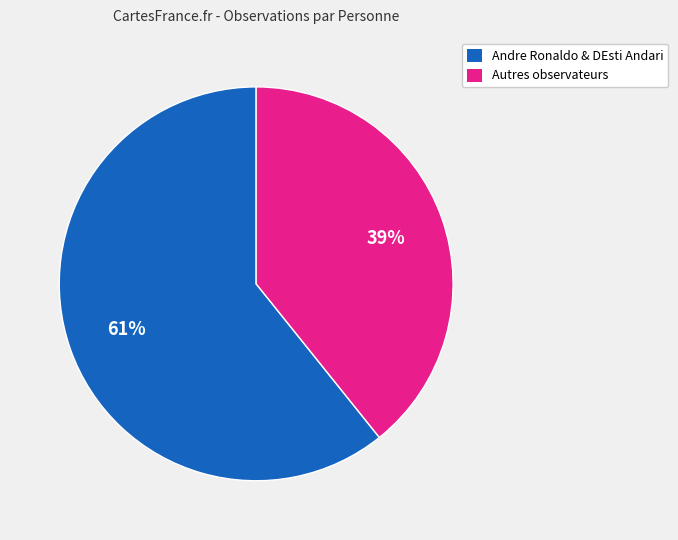

To the nearest percent, what is the average slice percentage?

50%